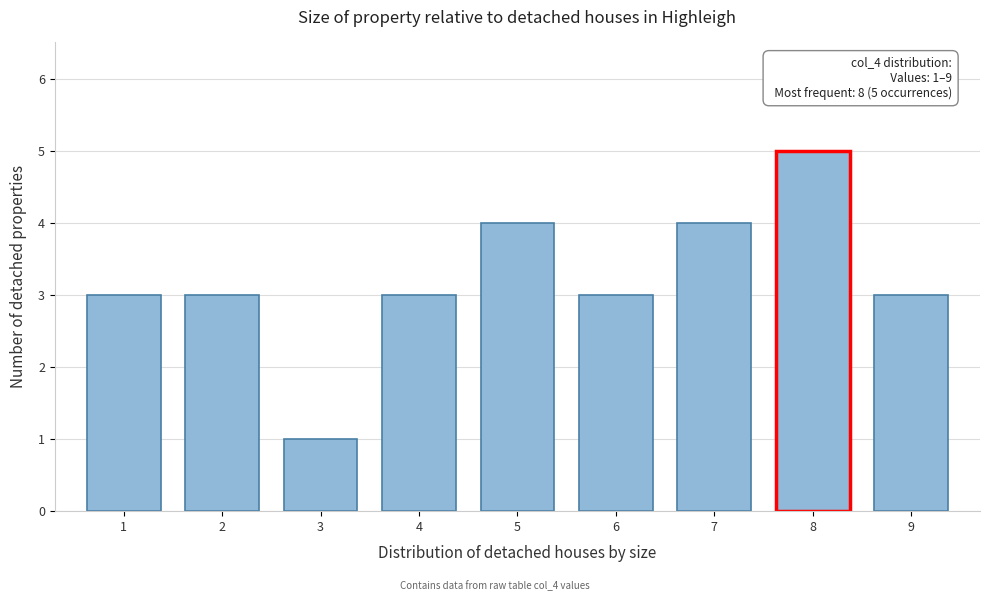

Over which range of the x-axis is the bar tallest?

7.5 to 8.5